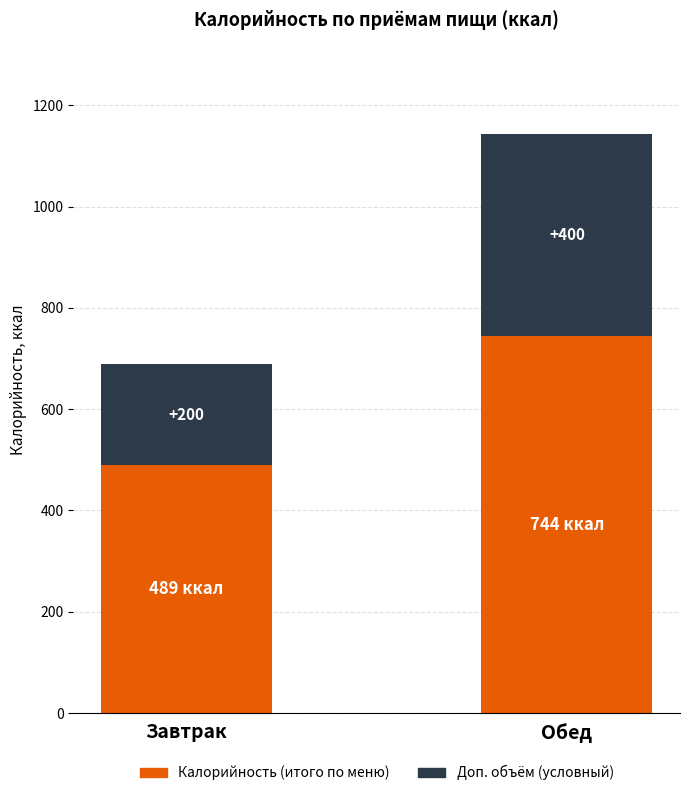

What is the total value across all series at Завтрак?

689